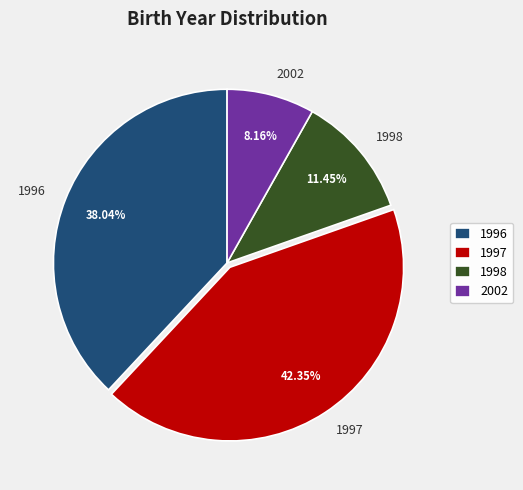

What percentage is the 1996 slice, to the nearest percent?

38%